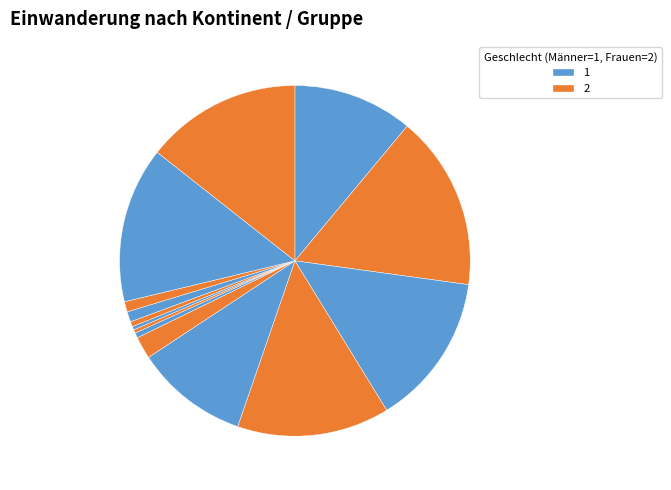

Count the number of slices in the pie.

14